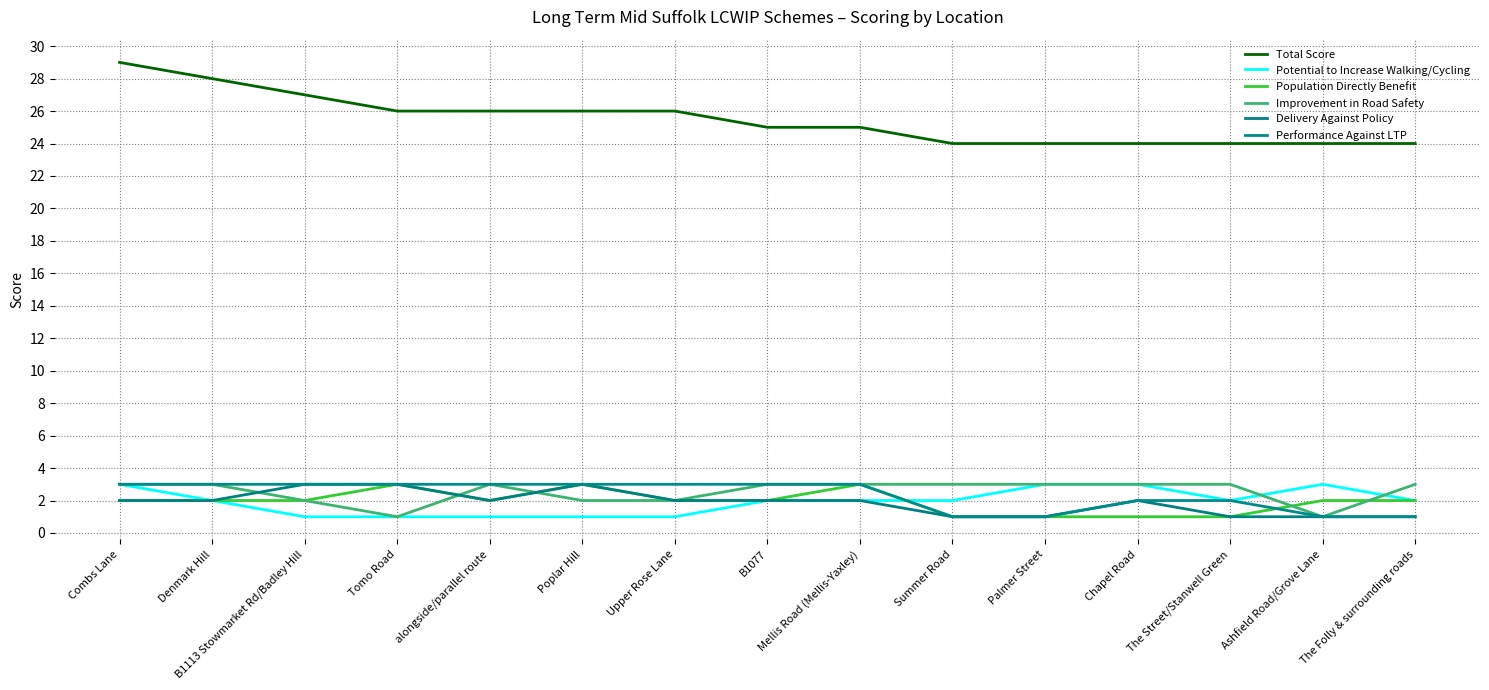

True or false: Population Directly Benefit and Delivery Against Policy intersect in this chart.

False